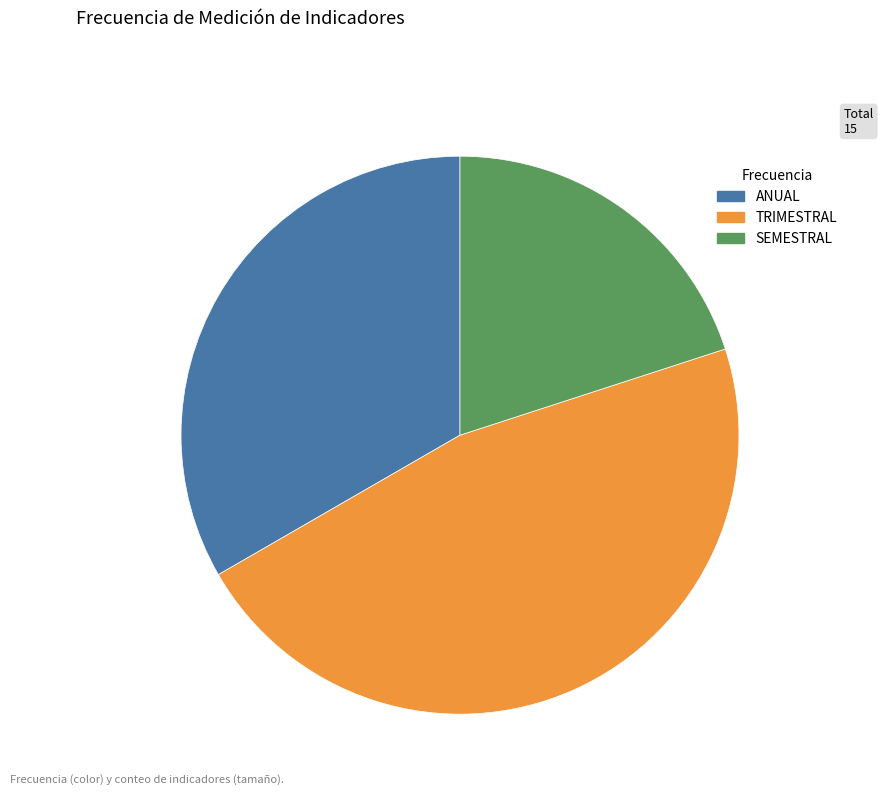

Which has a higher value, TRIMESTRAL or ANUAL?

TRIMESTRAL